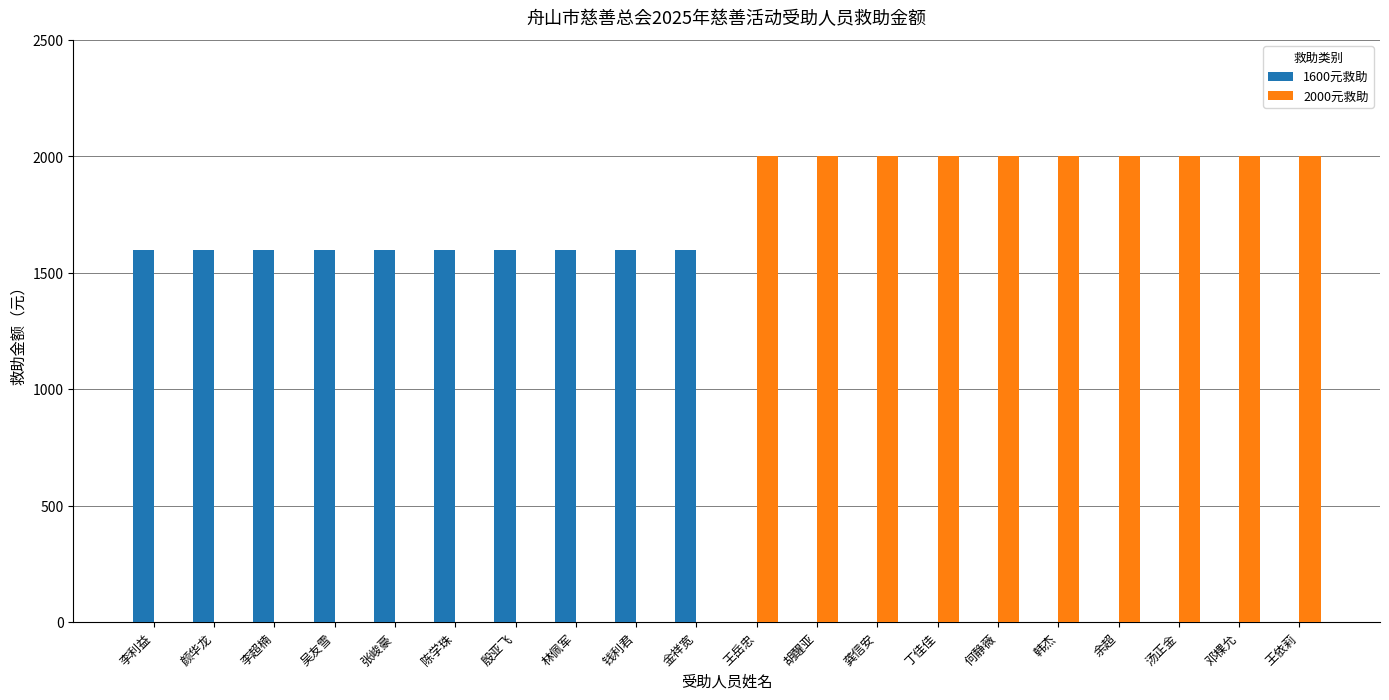

Which series has the widest spread of values?

2000元救助